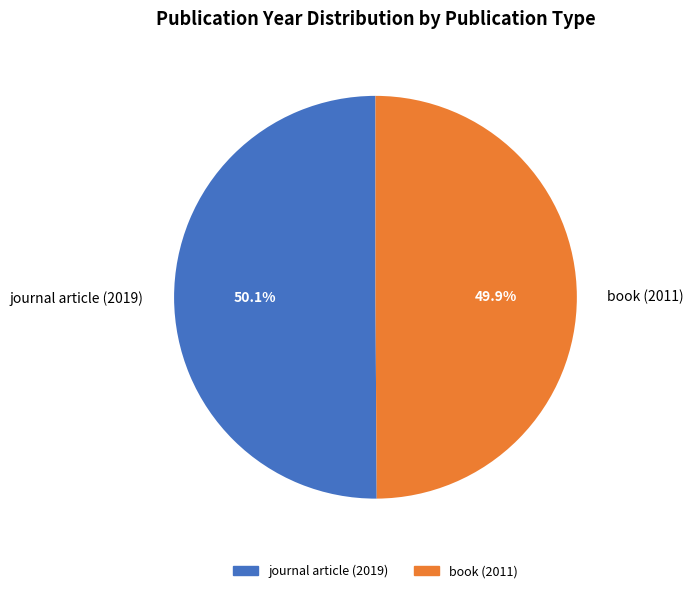

Is there any slice that represents more than half of the pie?

Yes